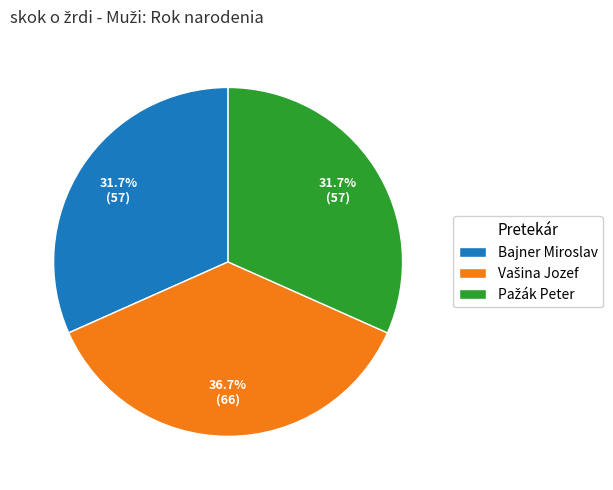

How much of the chart is everything except Bajner Miroslav?

68.3%